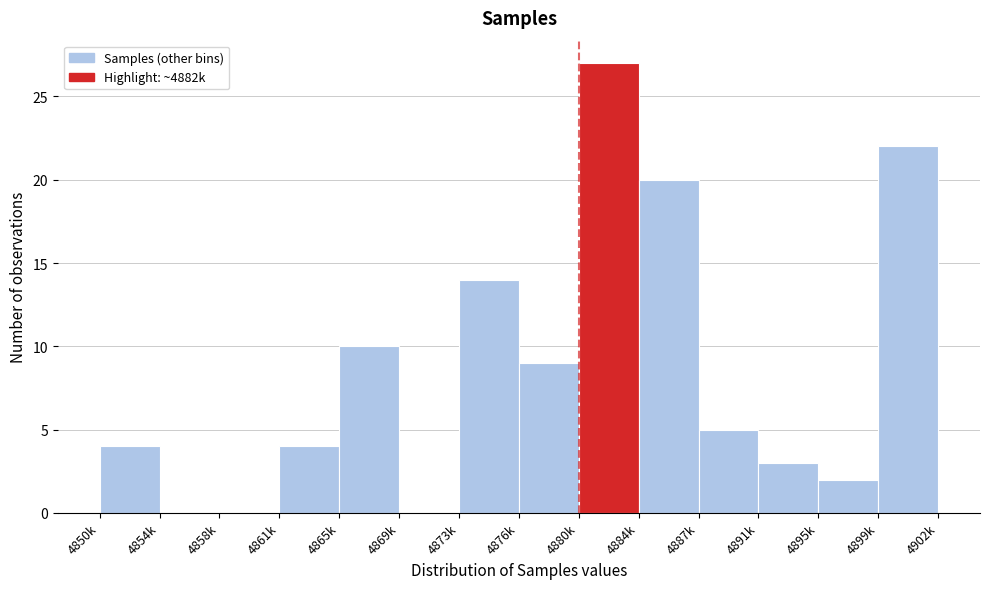

Reading left to right, what are all the values shown in this chart?

4850k=4	4854k=0	4858k=0	4861k=4	4865k=10	4869k=0	4873k=14	4876k=9	4880k=27	4884k=20	4887k=5	4891k=3	4895k=2	4899k=22